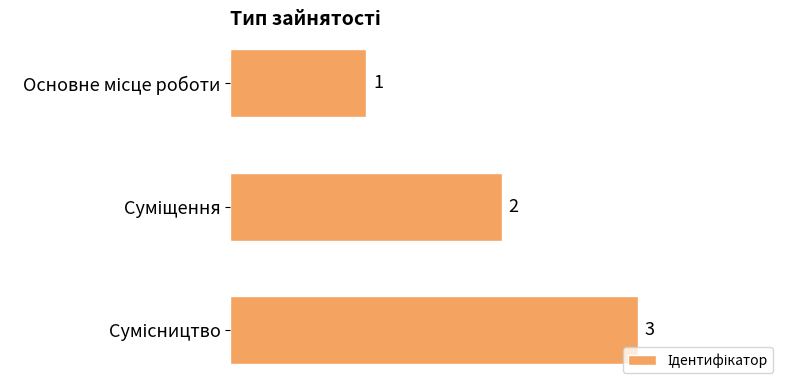

How many bars are there in total?

3